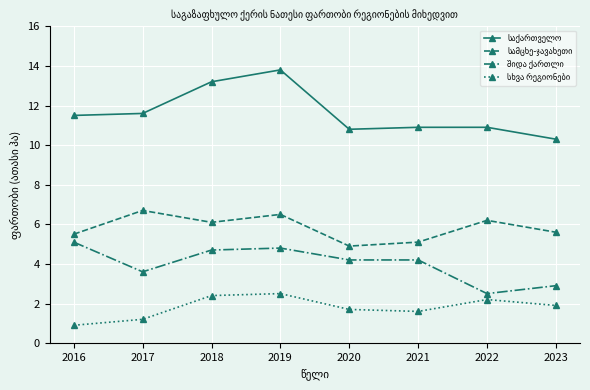

What is the total value across all series at 2019?

27.6